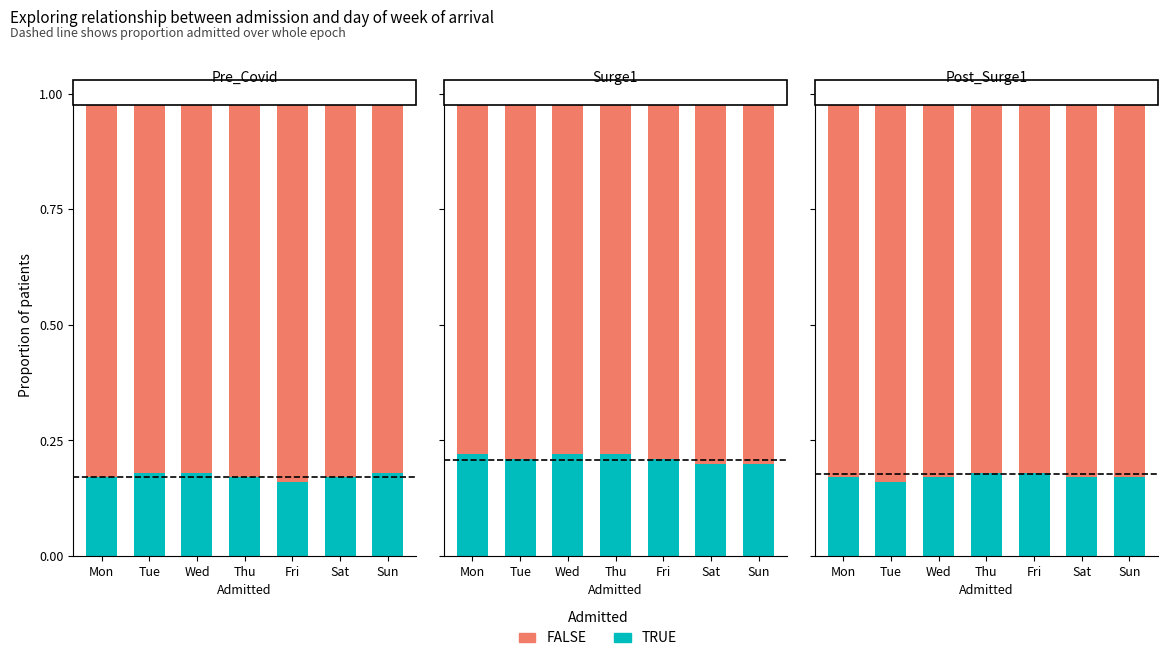

True or false: FALSE has a value of 0.8 at Sun.

True